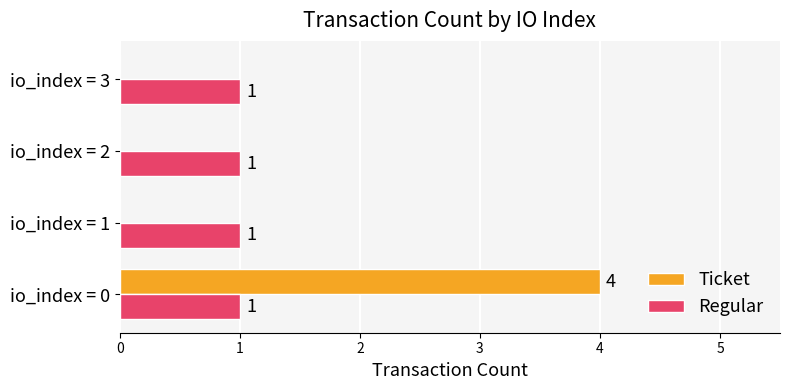

What is the sum of all Ticket values?

4